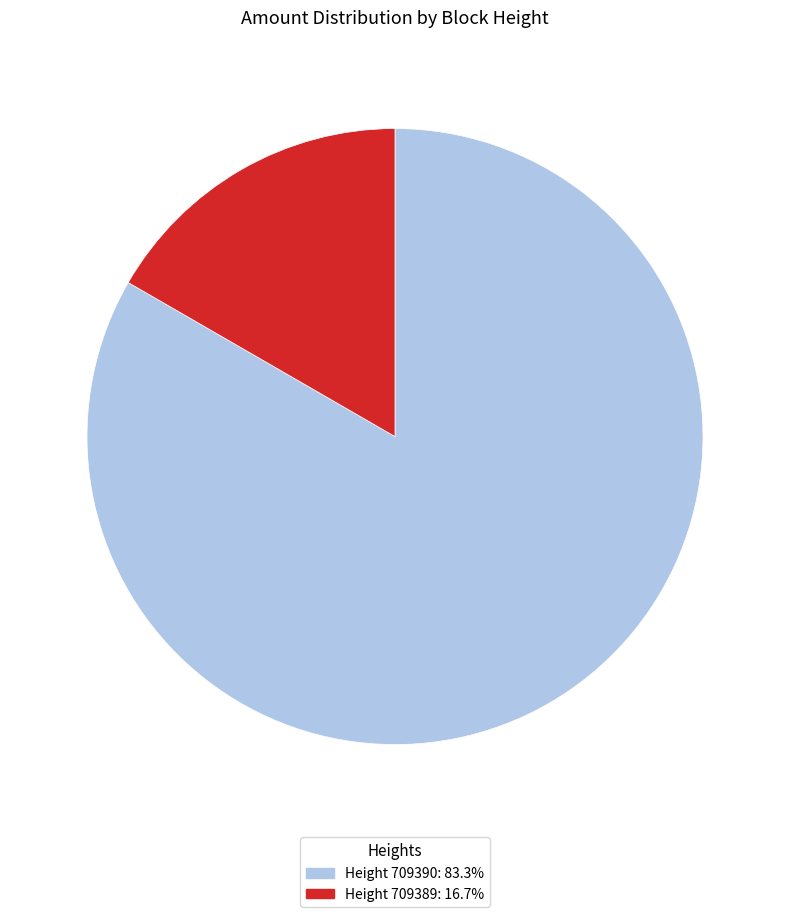

Does any single category account for the majority?

Yes